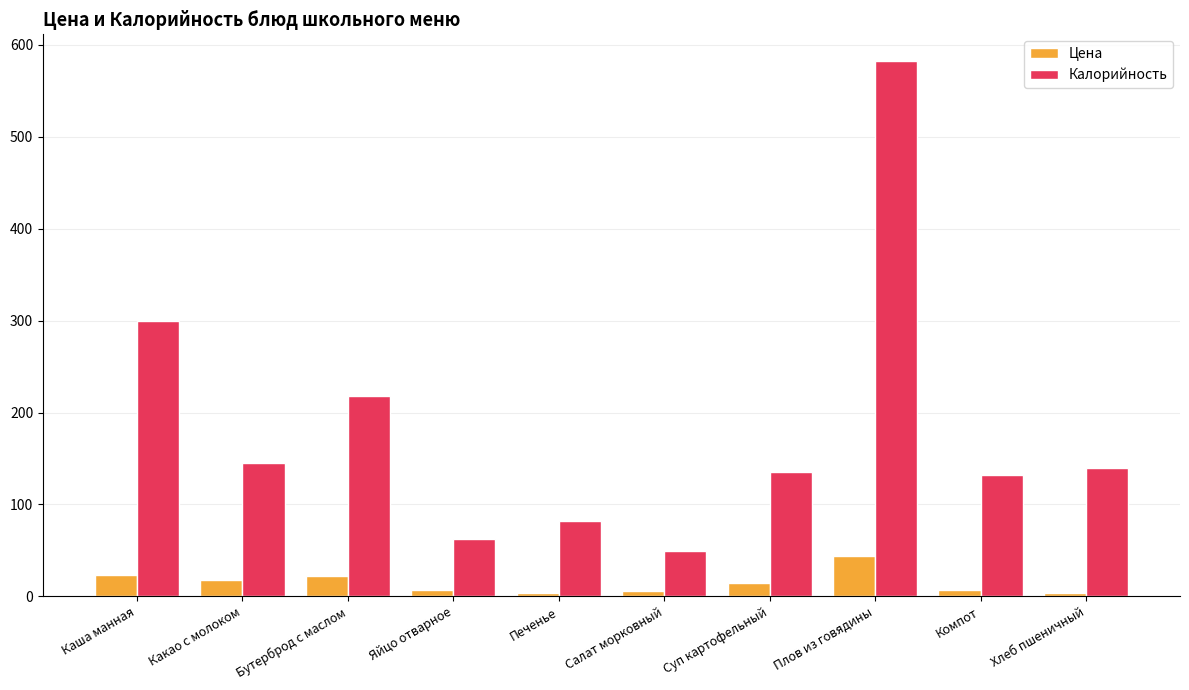

Between Бутерброд с маслом and Хлеб пшеничный, which series saw the biggest shift?

Калорийность